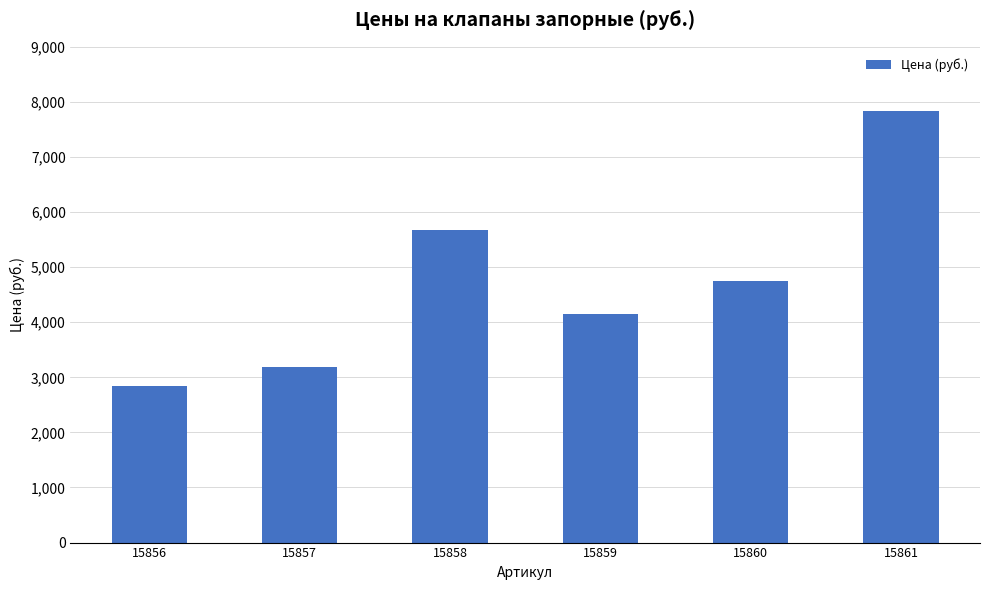

Is it true that the value at 15861 is 2510?

False